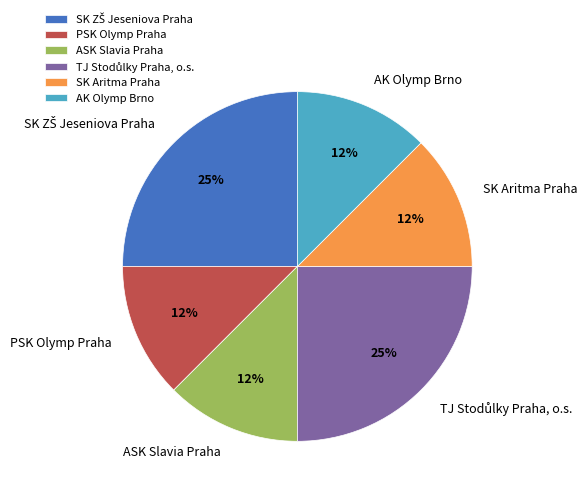

To the nearest percent, what is the average slice percentage?

17%